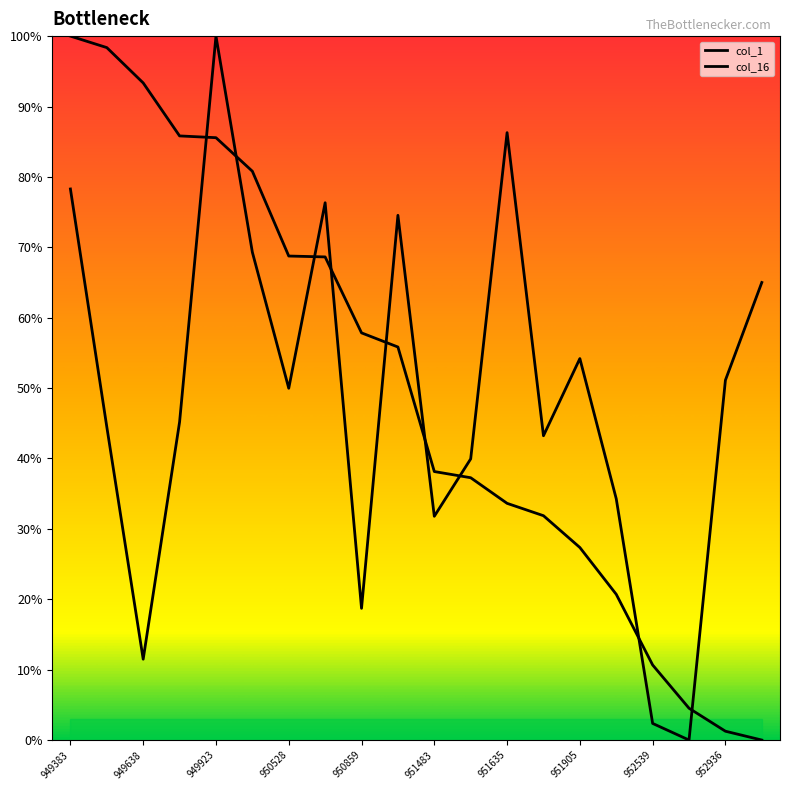

Which has a higher value, 951635 or 950537?

950537